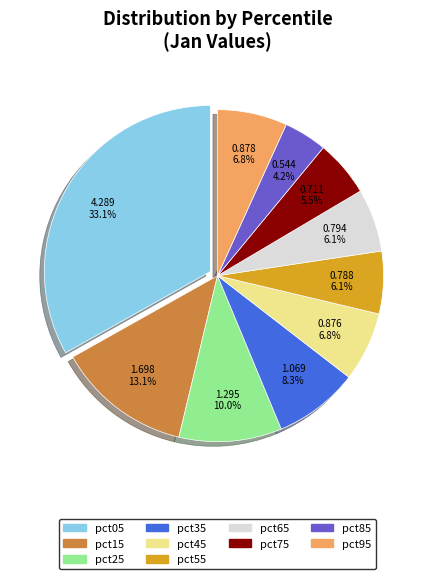

The pct35 slice represents 1% of the pie. True or false?

False